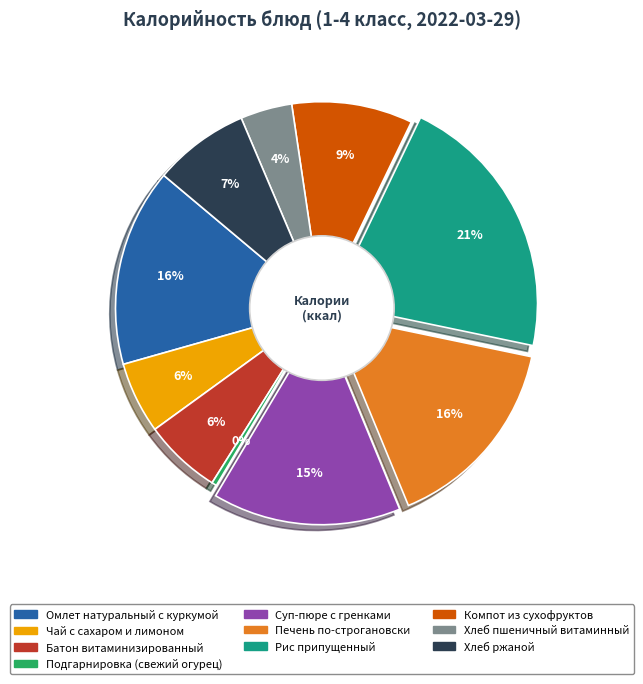

The Чай с сахаром и лимоном slice represents 6% of the pie. True or false?

True